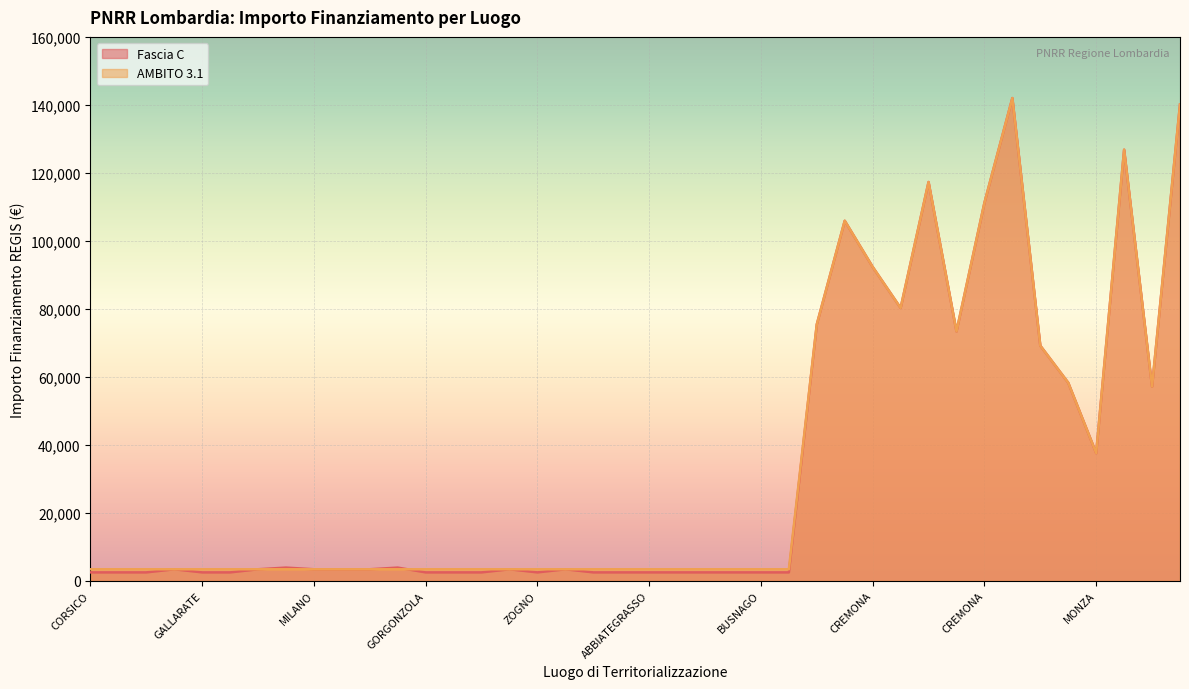

Where is the first local maximum for Fascia C?

EDOLO